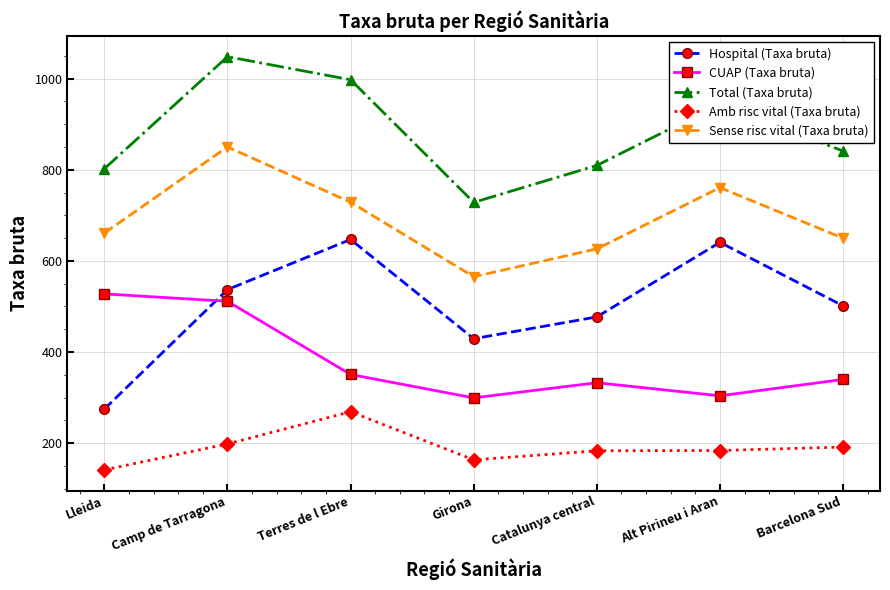

What is the minimum value shown in the chart?

141.3